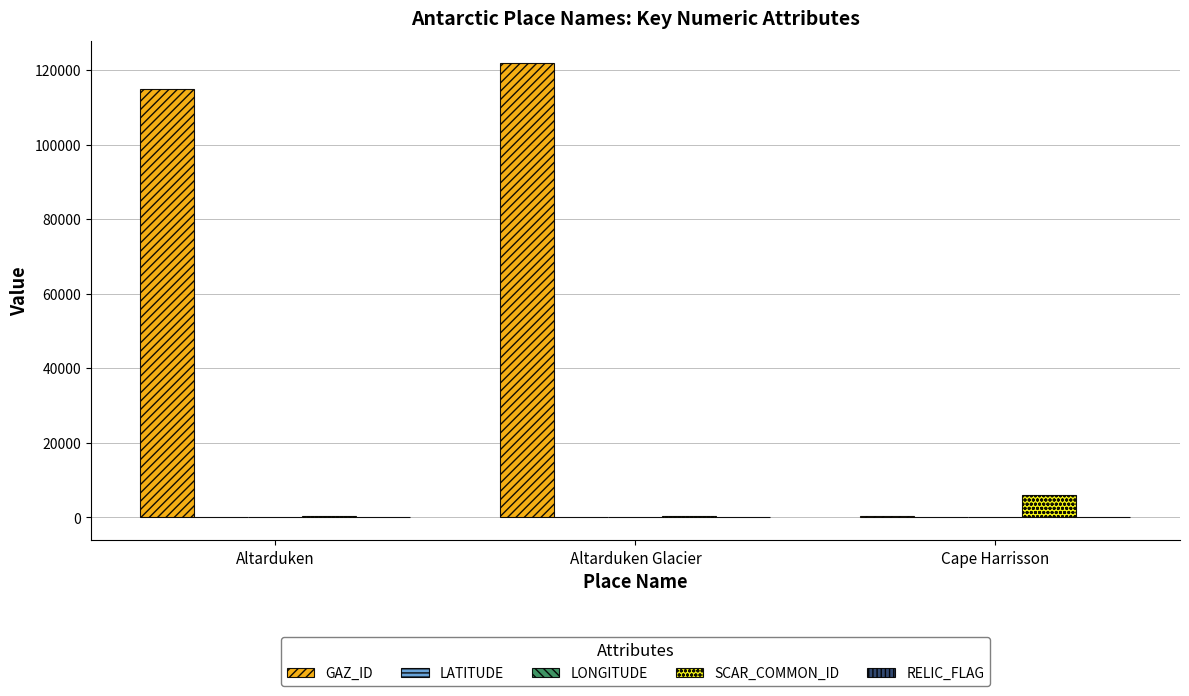

At which category is the sum across all series the highest?

Altarduken Glacier